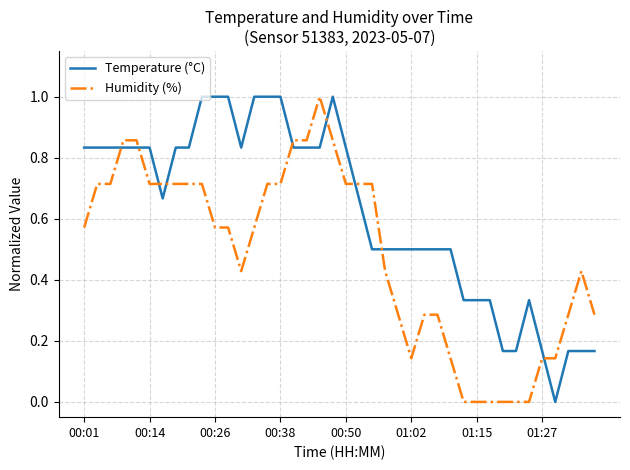

What is the difference between the maximum and minimum values in the Temperature (°C) series?

1.0